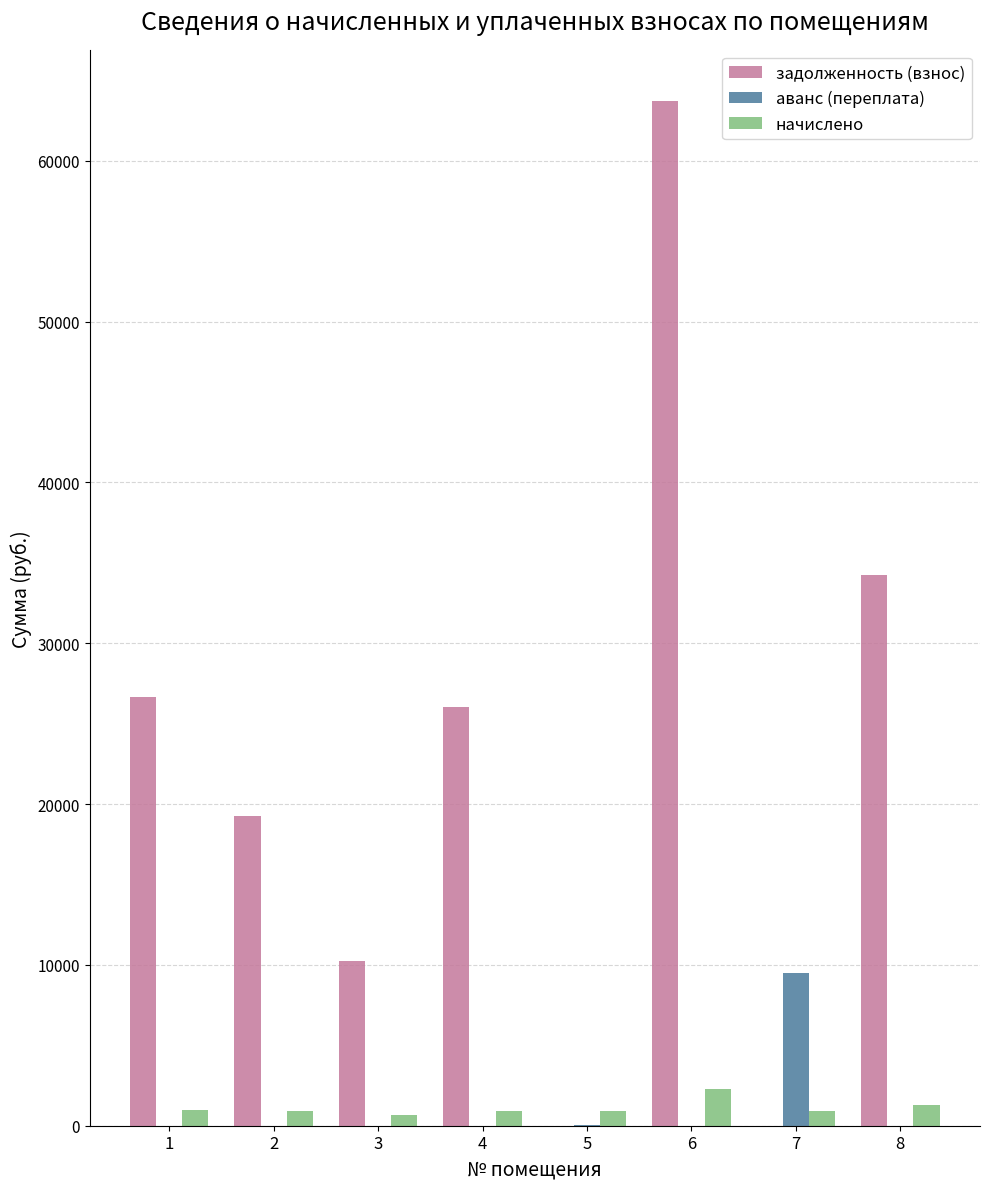

Between 2 and 3, which series saw the biggest shift?

задолженность (взнос)